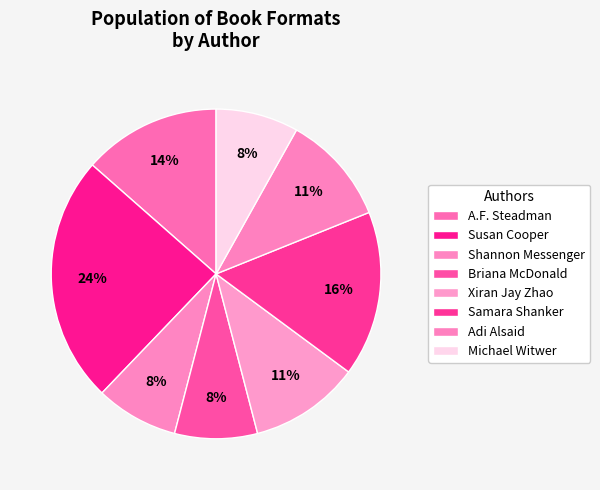

What is the largest slice in the pie chart?

Susan Cooper